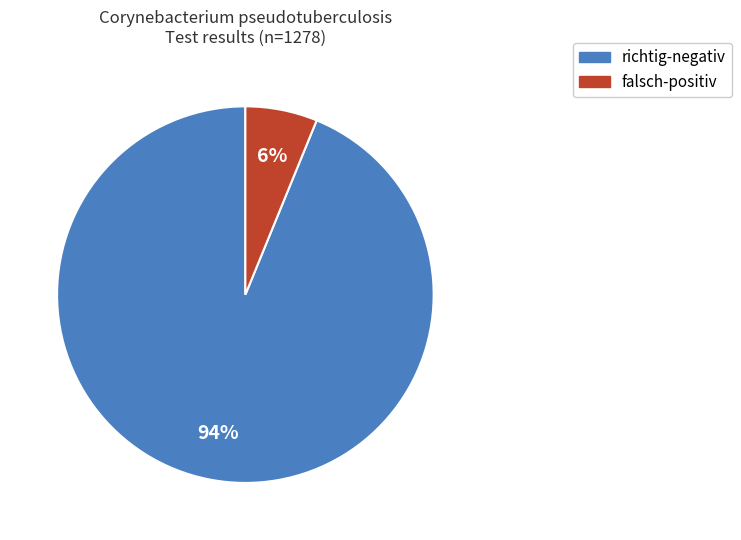

Does falsch-positiv represent more than half of the total?

No